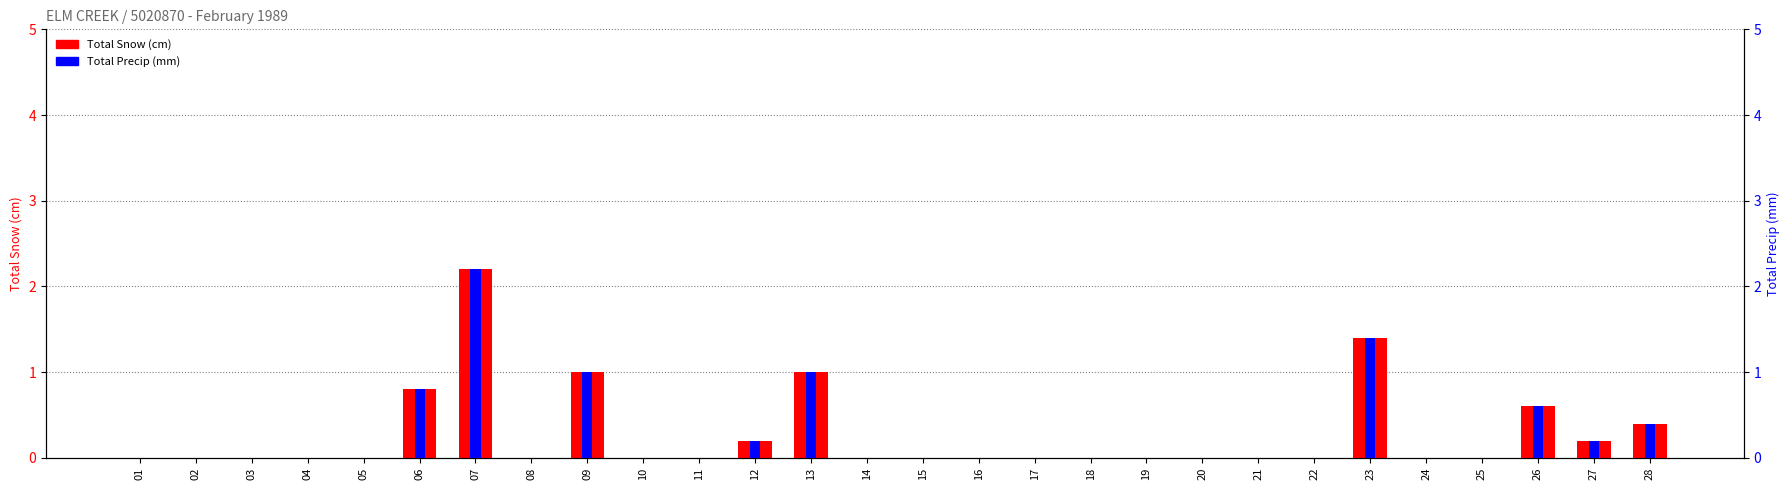

The value of Total Precip (mm) at 24 is 1.0. True or false?

False